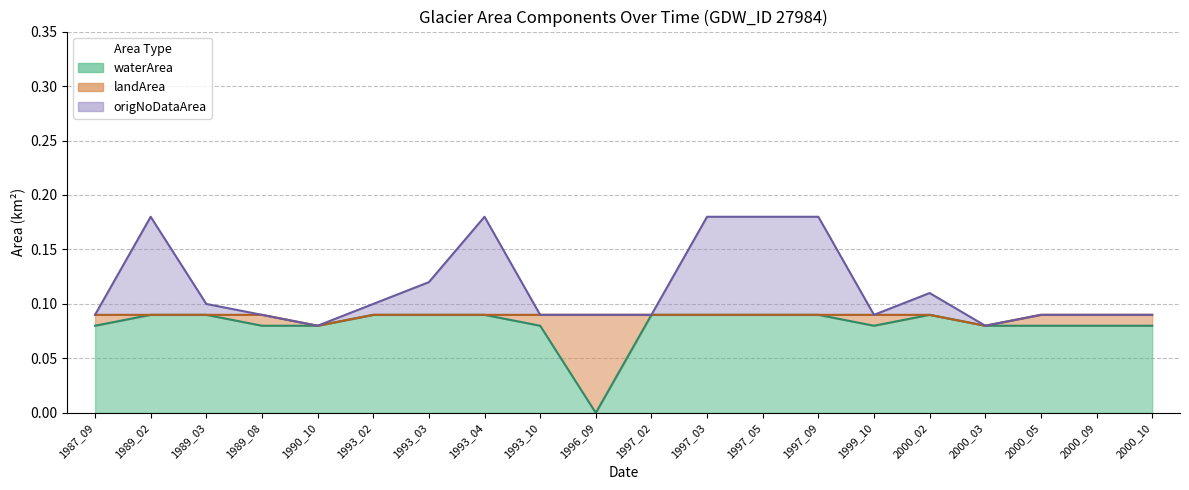

How many origNoDataArea values are between 0 and 1?

20